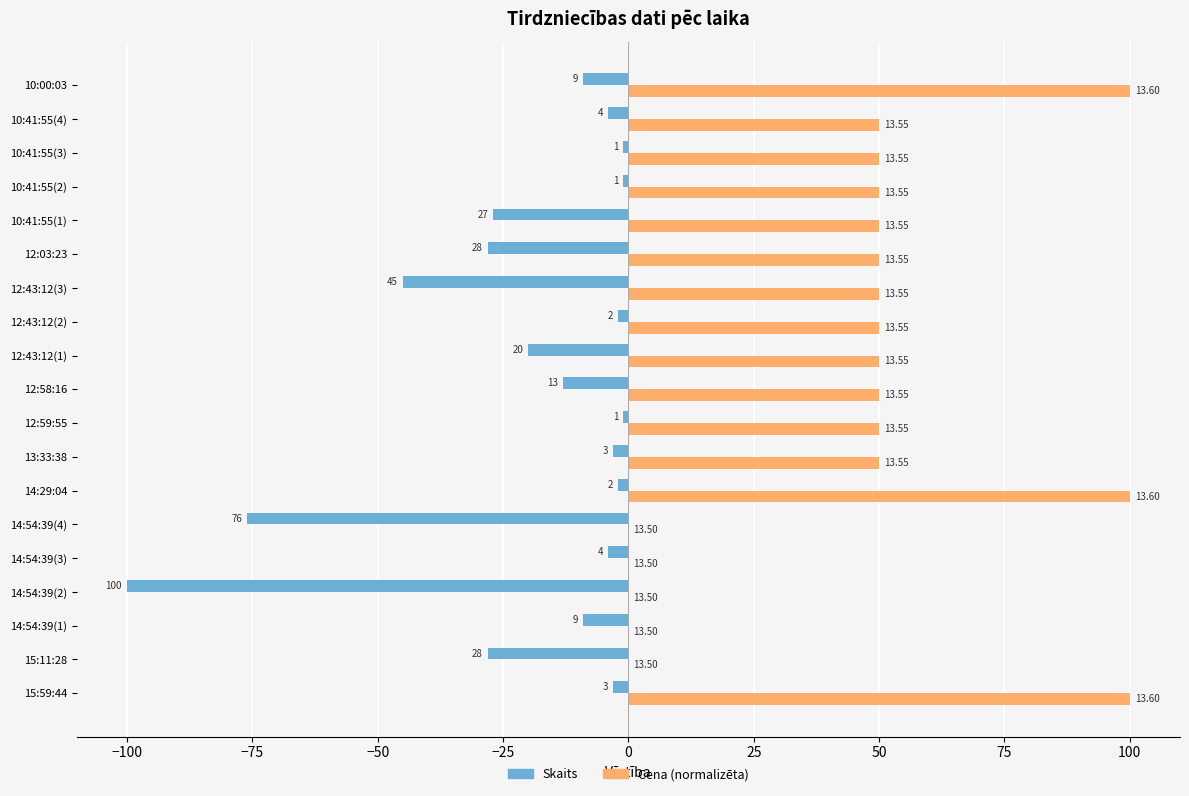

Which series has the largest range (max minus min)?

Cena (normalizēta)